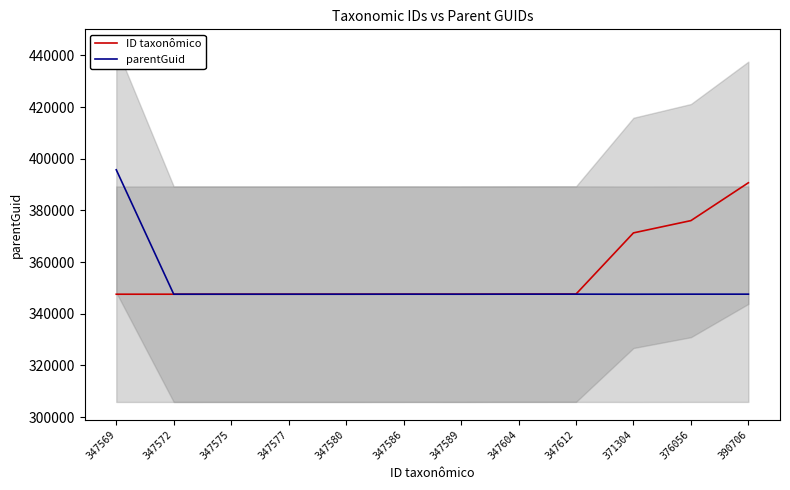

List the labels in order of parentGuid value, smallest first.

347572, 347580, 347589, 371304, 347575, 347577, 347586, 347604, 347612, 376056, 390706, 347569